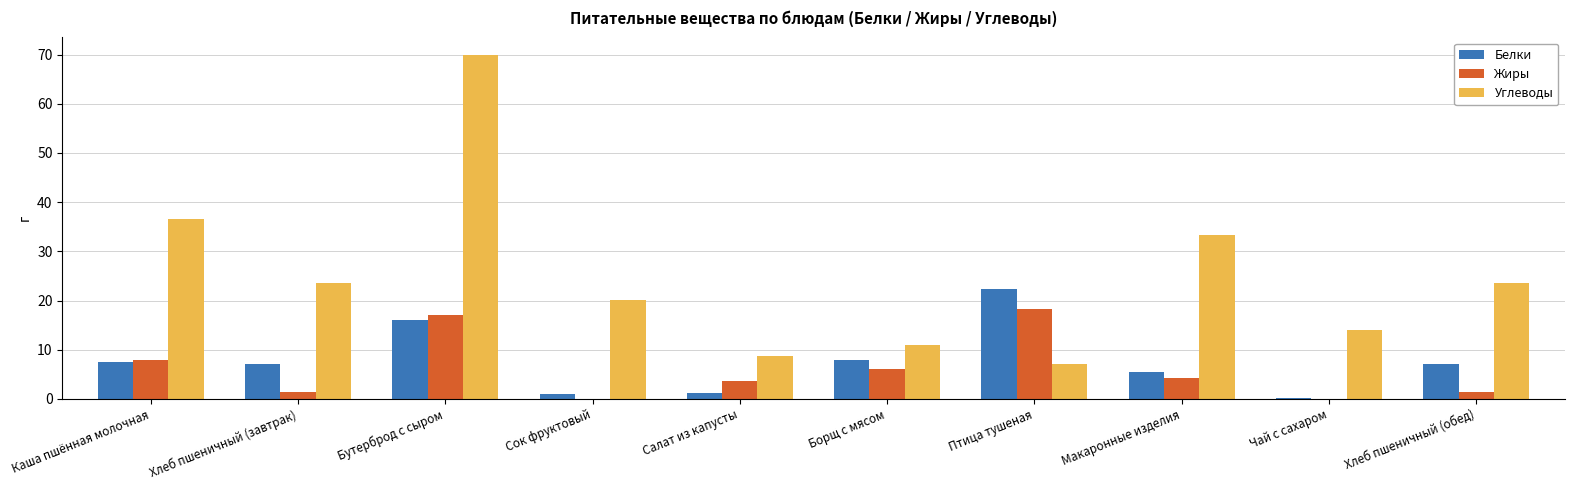

What is the sum of all Углеводы values?

247.9